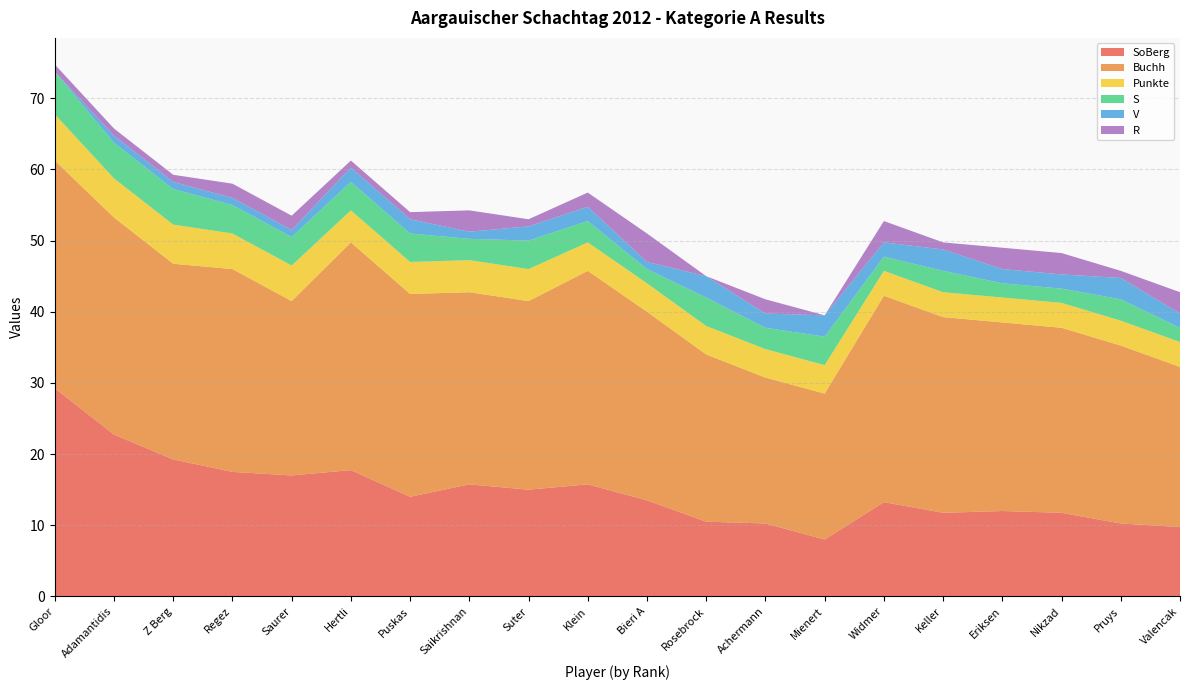

Reading right to left, transcribe all the data shown in this chart.

SoBerg: 9.8	10.2	11.8	12.0	11.8	13.2	8.0	10.2	10.5	13.5	15.8	15.0	15.8	14.0	17.8	17.0	17.5	19.2	22.8	29.2
Buchh: 22.5	25.0	26.0	26.5	27.5	29.0	20.5	20.5	23.5	26.5	30.0	26.5	27.0	28.5	32.0	24.5	28.5	27.5	30.5	32.0
Punkte: 3.5	3.5	3.5	3.5	3.5	3.5	4.0	4.0	4.0	4.0	4.0	4.5	4.5	4.5	4.5	5.0	5.0	5.5	5.5	6.5
S: 2.0	3.0	2.0	2.0	3.0	2.0	4.0	3.0	4.0	2.0	3.0	4.0	3.0	4.0	4.0	4.0	4.0	5.0	5.0	6.0
V: 2.0	3.0	2.0	2.0	3.0	2.0	3.0	2.0	3.0	1.0	2.0	2.0	1.0	2.0	2.0	1.0	1.0	1.0	1.0	0.0
R: 3.0	1.0	3.0	3.0	1.0	3.0	0.0	2.0	0.0	4.0	2.0	1.0	3.0	1.0	1.0	2.0	2.0	1.0	1.0	1.0